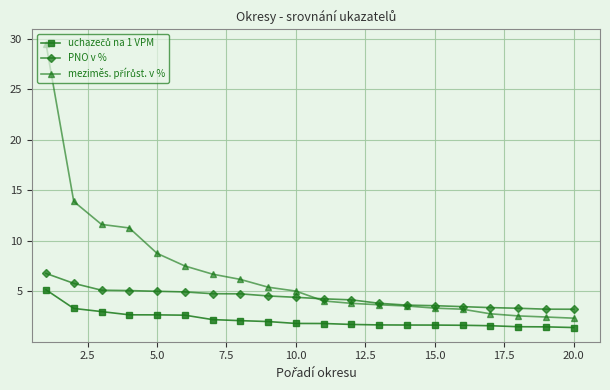

How many data points does each series have?

20